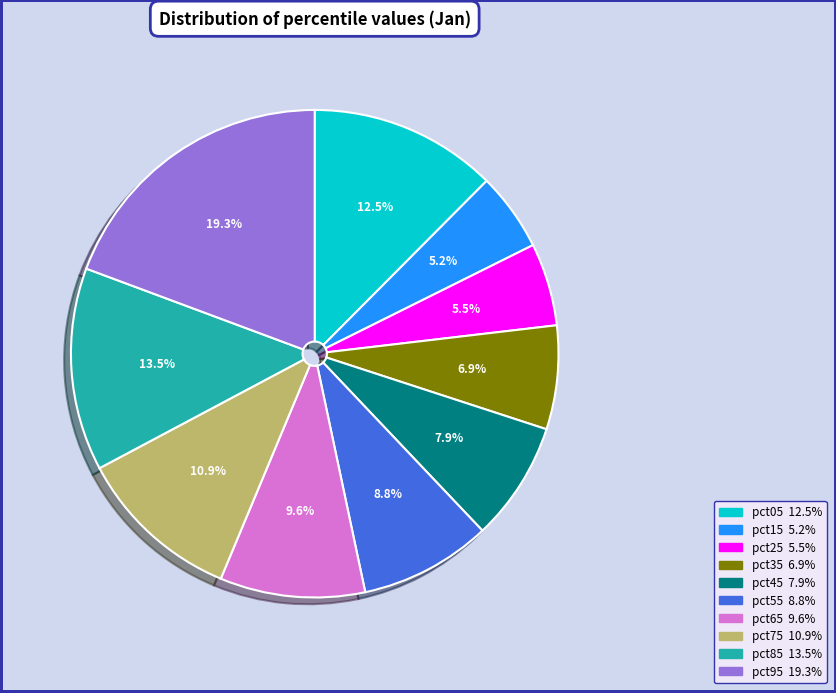

To the nearest percent, what is the difference between the largest and smallest slice percentages?

14%